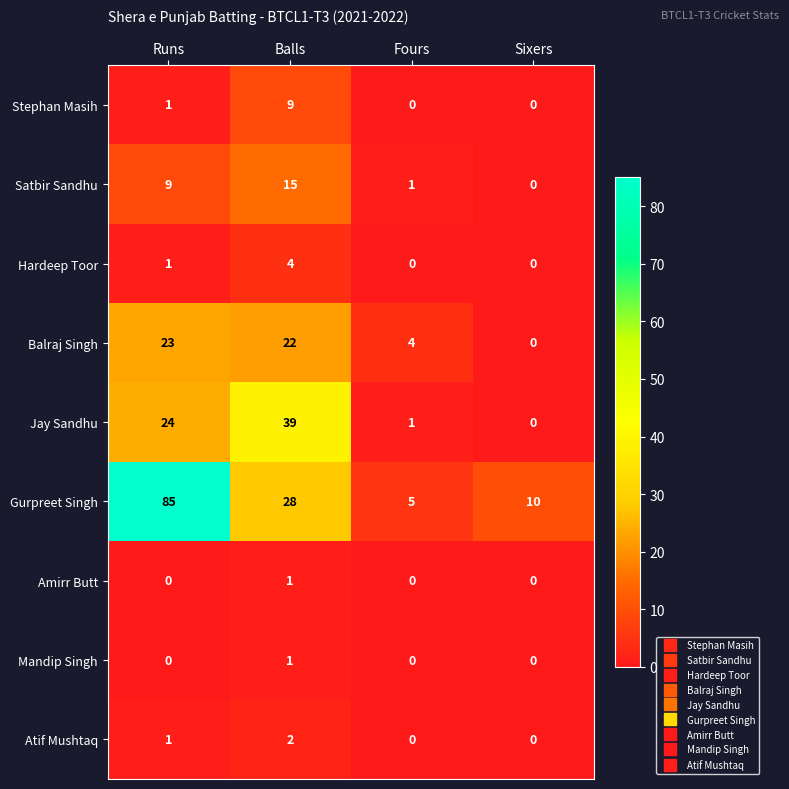

Where is Balraj Singh nearest to the value 11?

Fours